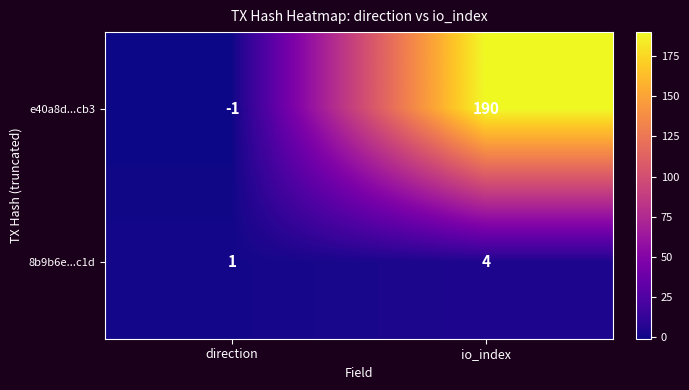

The e40a8d...cb3 series shows 0 at direction. True or false?

False